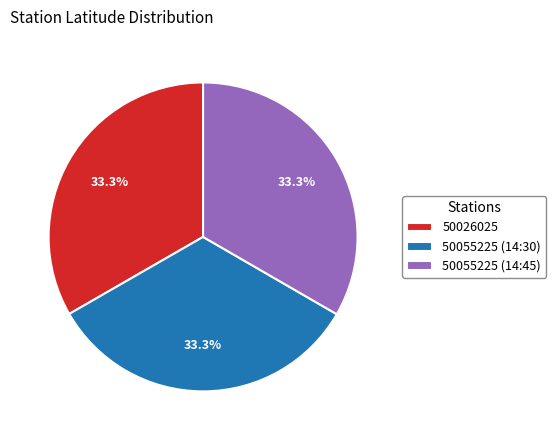

How many segments does this pie chart have?

3